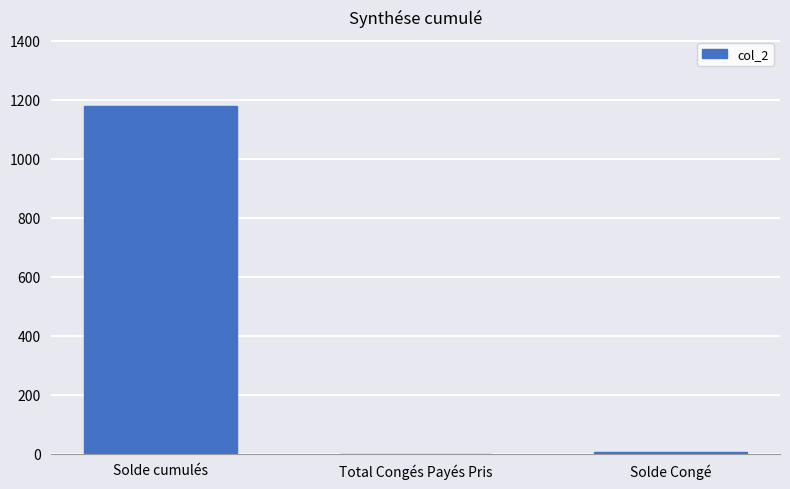

What is the maximum value shown in the chart?

1177.5